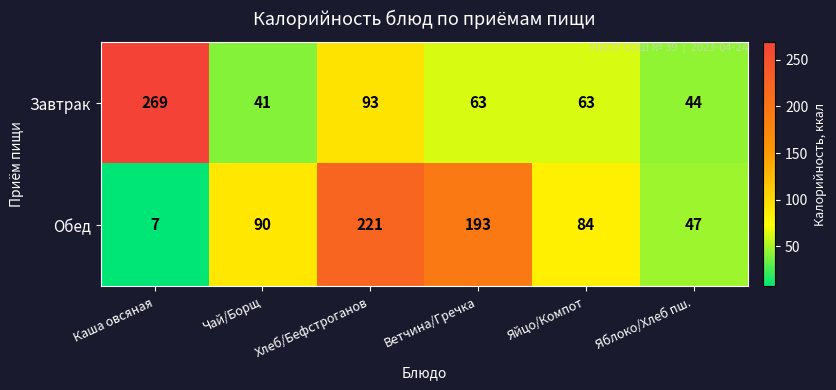

Reading left to right, what are all the values shown in this chart?

Завтрак: Каша овсяная=269	Чай/Борщ=41	Хлеб/Бефстроганов=93	Ветчина/Гречка=63	Яйцо/Компот=63	Яблоко/Хлеб пш.=44
Обед: Каша овсяная=7	Чай/Борщ=90	Хлеб/Бефстроганов=221	Ветчина/Гречка=193	Яйцо/Компот=84	Яблоко/Хлеб пш.=47